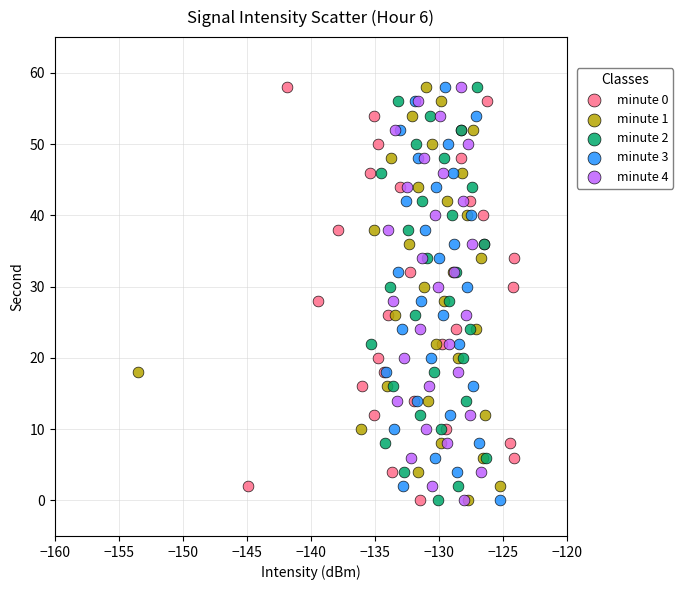

What are all the series names shown in the legend?

minute 0, minute 1, minute 2, minute 3, minute 4